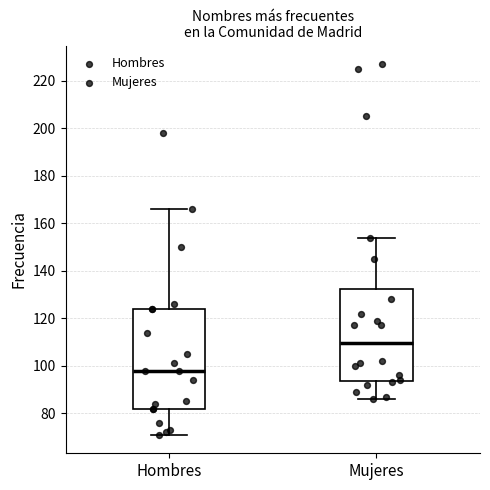

Comparing the boxes themselves (not the whiskers), which one is the tallest?

Hombres